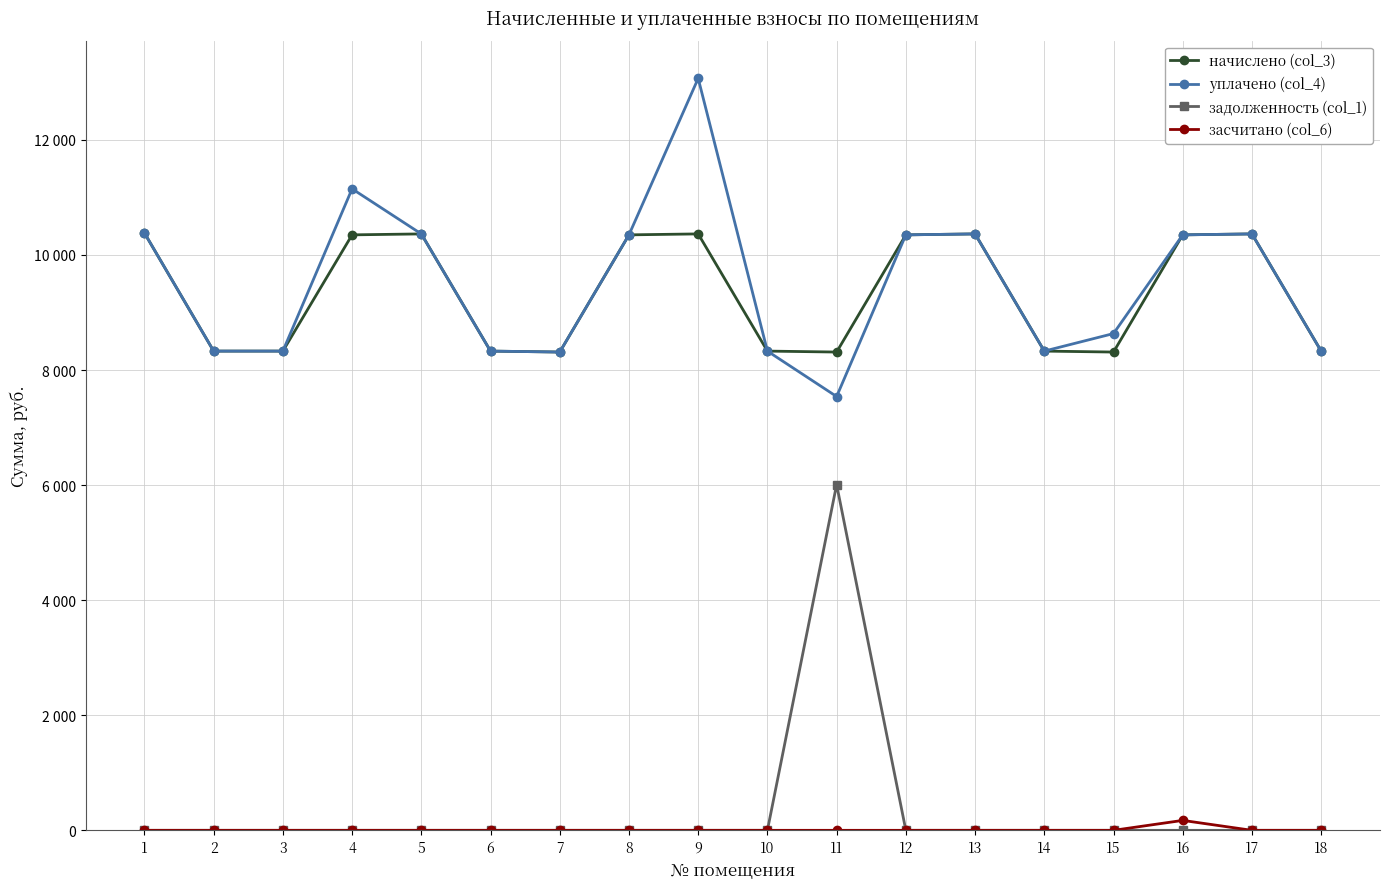

Reading left to right, extract all data points from this chart.

начислено (col_3): 1=10383.1	2=8329.7	3=8329.7	4=10350.0	5=10366.6	6=8329.7	7=8313.1	8=10350.0	9=10366.6	10=8329.7	11=8313.1	12=10350.0	13=10366.6	14=8329.7	15=8313.1	16=10350.0	17=10366.6	18=8329.7
уплачено (col_4): 1=10383.1	2=8329.7	3=8329.7	4=11150.0	5=10366.6	6=8329.7	7=8313.1	8=10350.0	9=13069.9	10=8329.7	11=7540.0	12=10350.0	13=10366.6	14=8329.7	15=8634.4	16=10350.0	17=10366.6	18=8329.7
задолженность (col_1): 1=0.0	2=0.0	3=0.0	4=0.0	5=0.0	6=0.0	7=0.0	8=0.0	9=0.0	10=0.0	11=6008.9	12=0.0	13=0.0	14=0.0	15=0.0	16=0.0	17=0.0	18=0.0
засчитано (col_6): 1=0.0	2=0.0	3=0.0	4=0.0	5=0.0	6=0.0	7=0.0	8=0.0	9=0.0	10=0.0	11=0.0	12=0.0	13=0.0	14=0.0	15=0.0	16=172.5	17=0.0	18=0.0